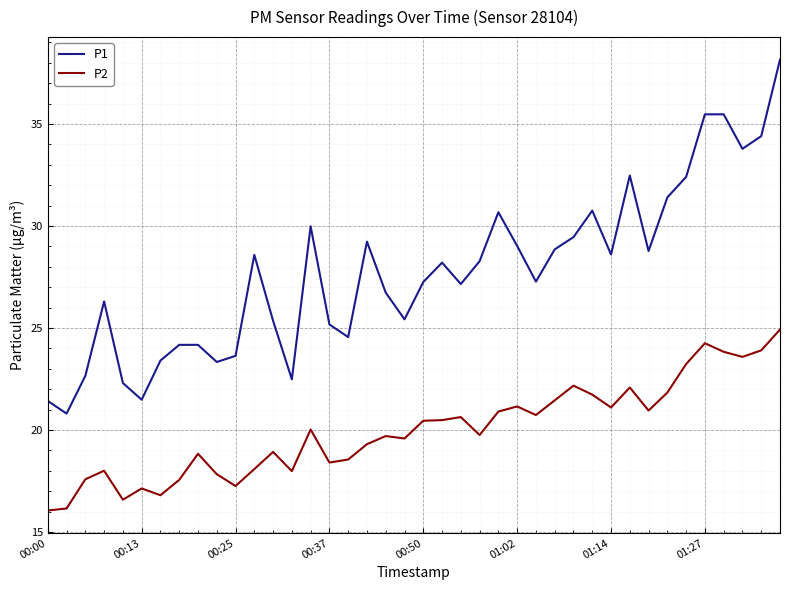

Count the number of data series in this chart.

2